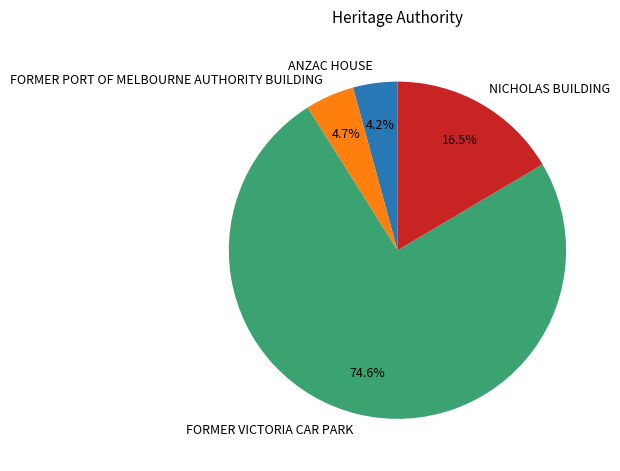

How much of the chart is everything except ANZAC HOUSE?

95.8%